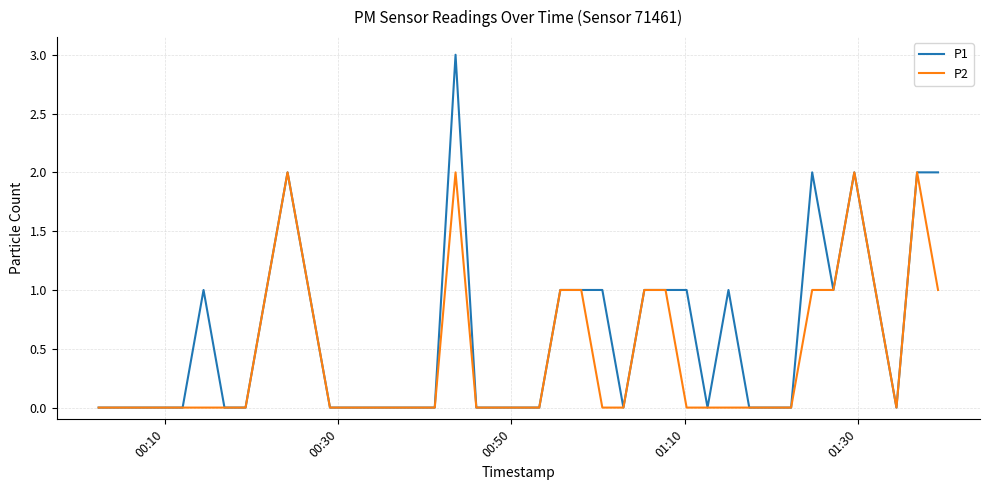

Which series has the largest total across all categories?

P1